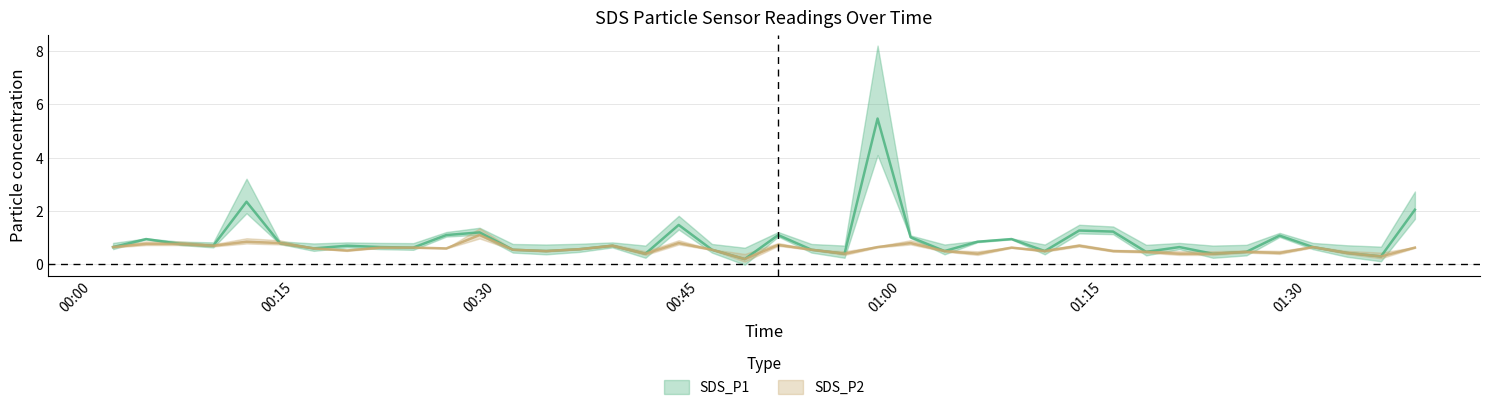

Read the SDS_P1 value at 2023/06/06 00:13:56.

0.8